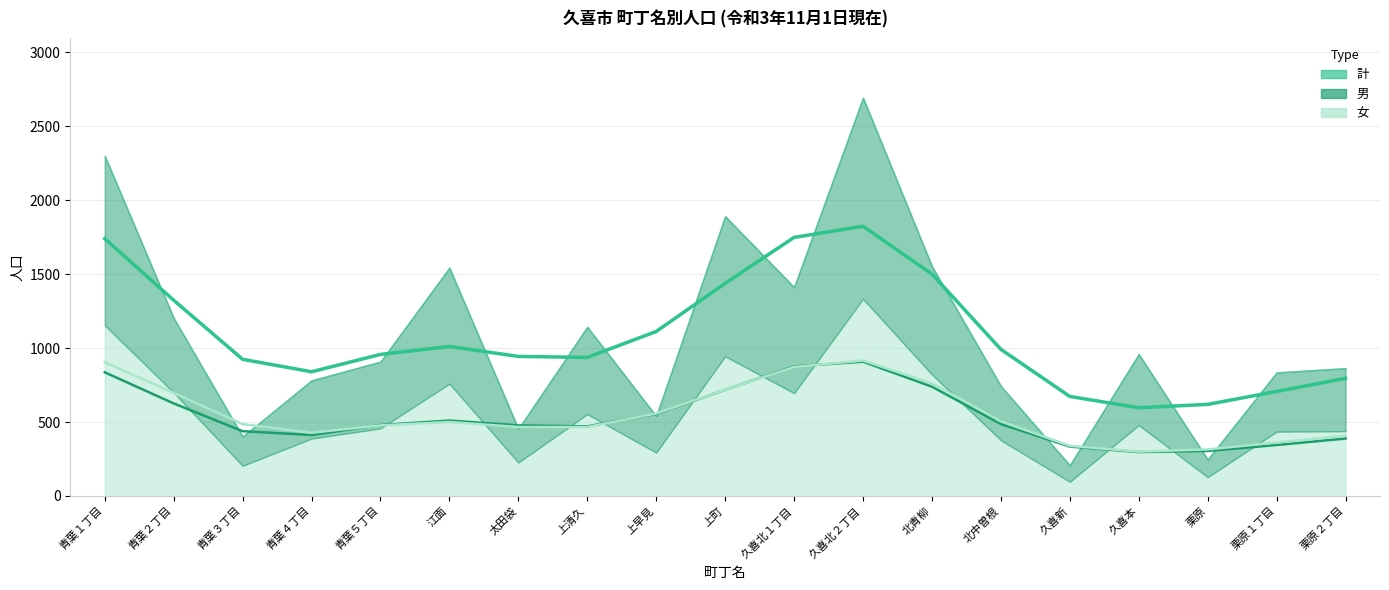

Is it true that 女 equals 538.0 at 栗原２丁目?

False